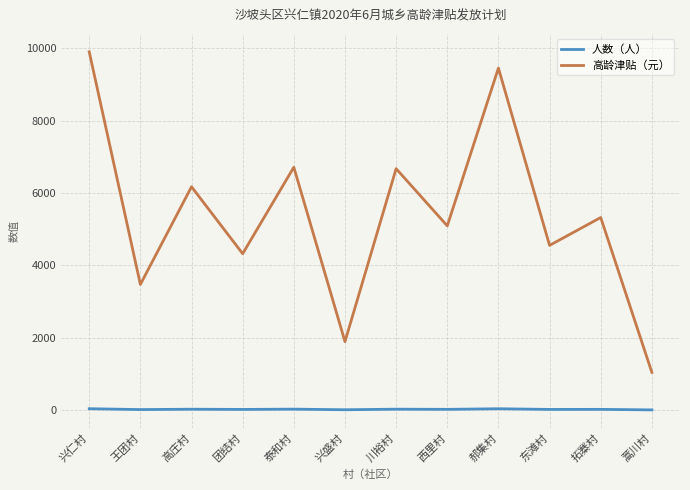

What is the average value of the 高龄津贴（元） series?

5382